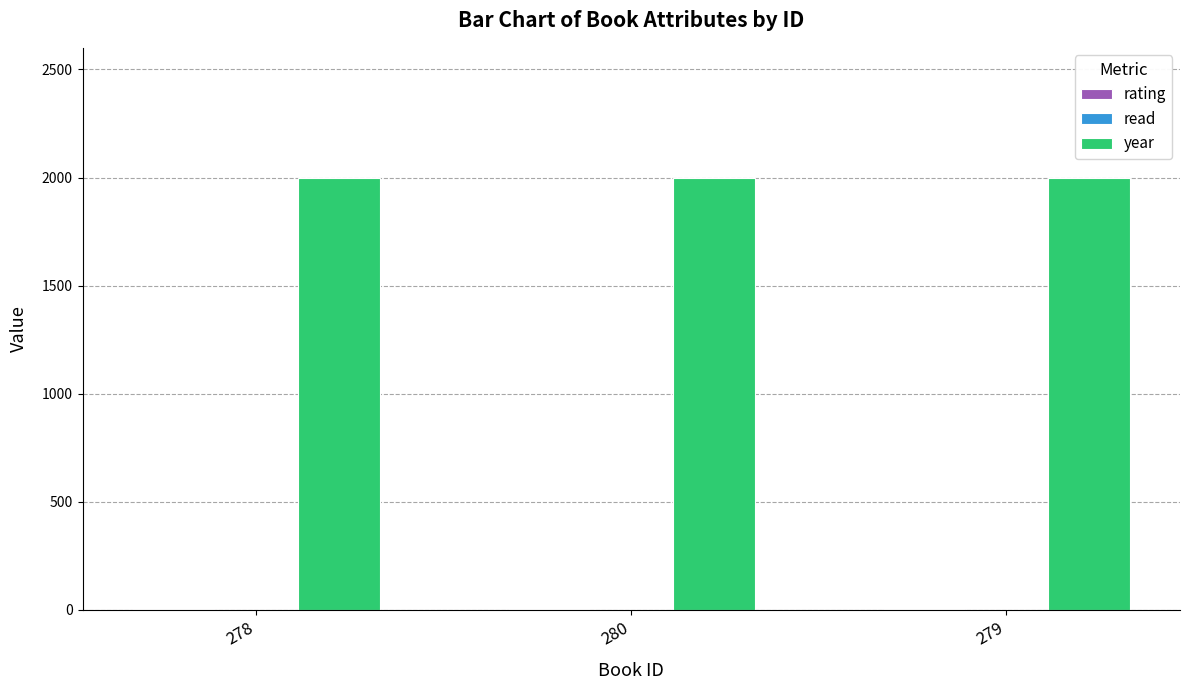

How many series are shown in this chart?

3